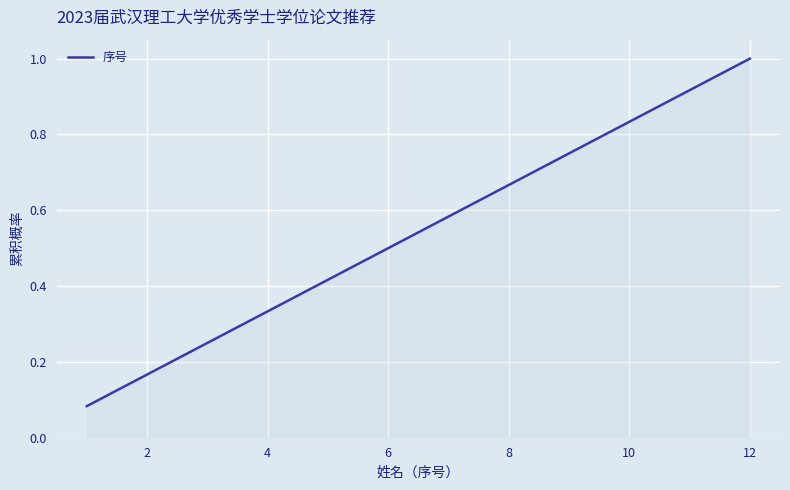

What is the greatest value displayed?

1.0